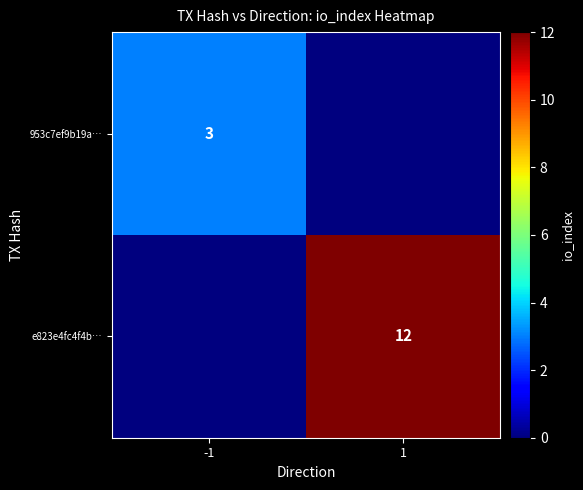

Is it true that e823e4fc4f4b… equals 4 at 1?

False